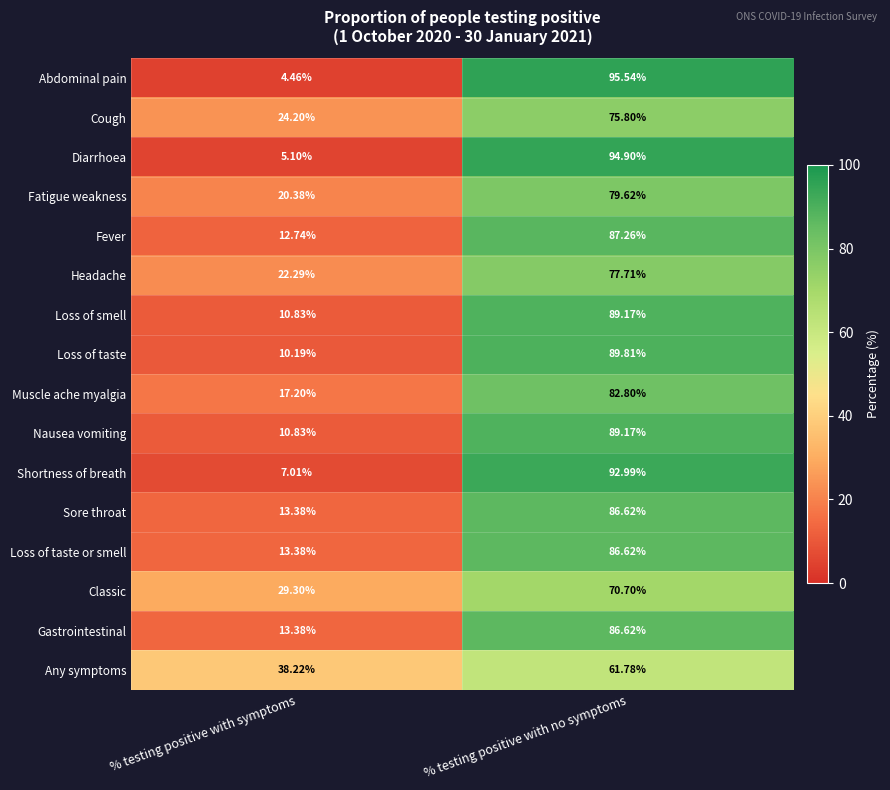

Which category has the lowest value in the Any symptoms series?

% testing positive with symptoms